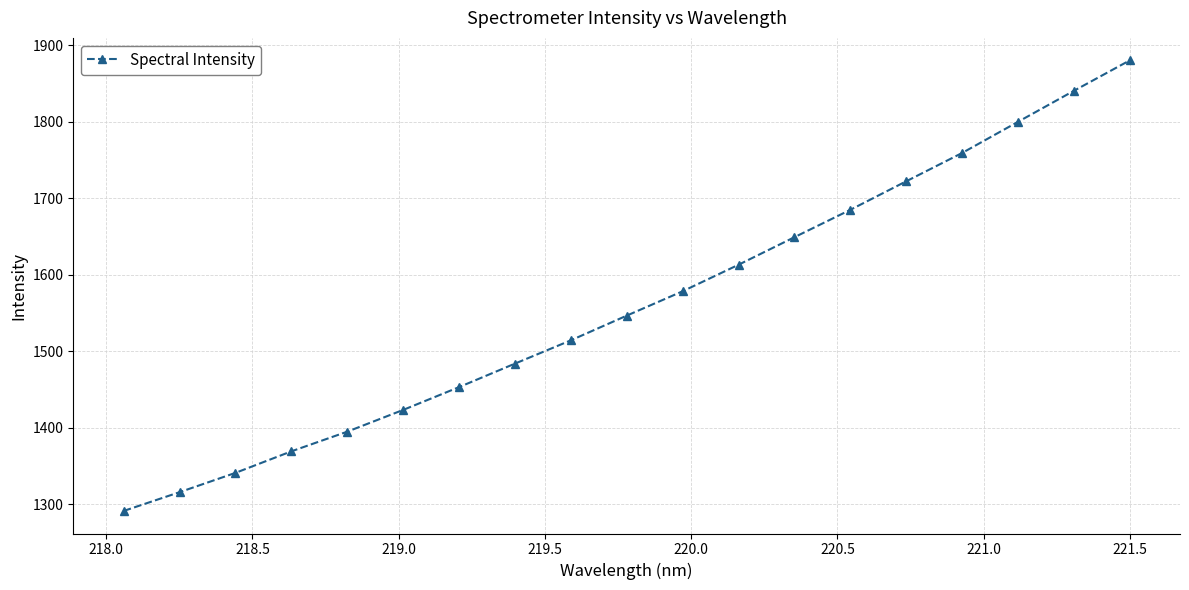

What is the sum of all values?

29656.9